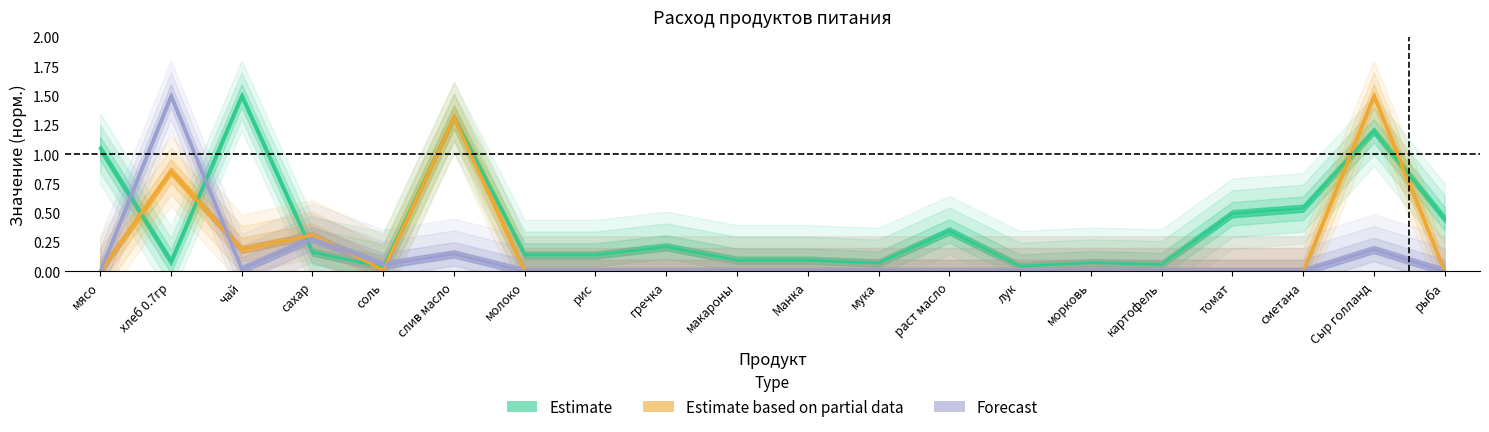

How many lines are shown in the chart?

3